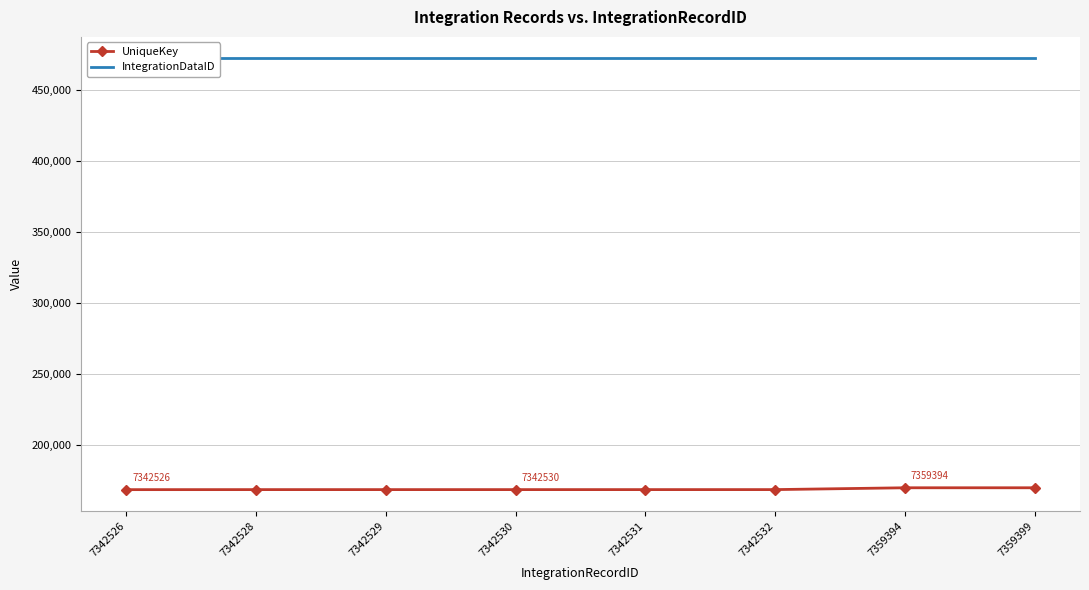

What are all the series names shown in the legend?

UniqueKey, IntegrationDataID